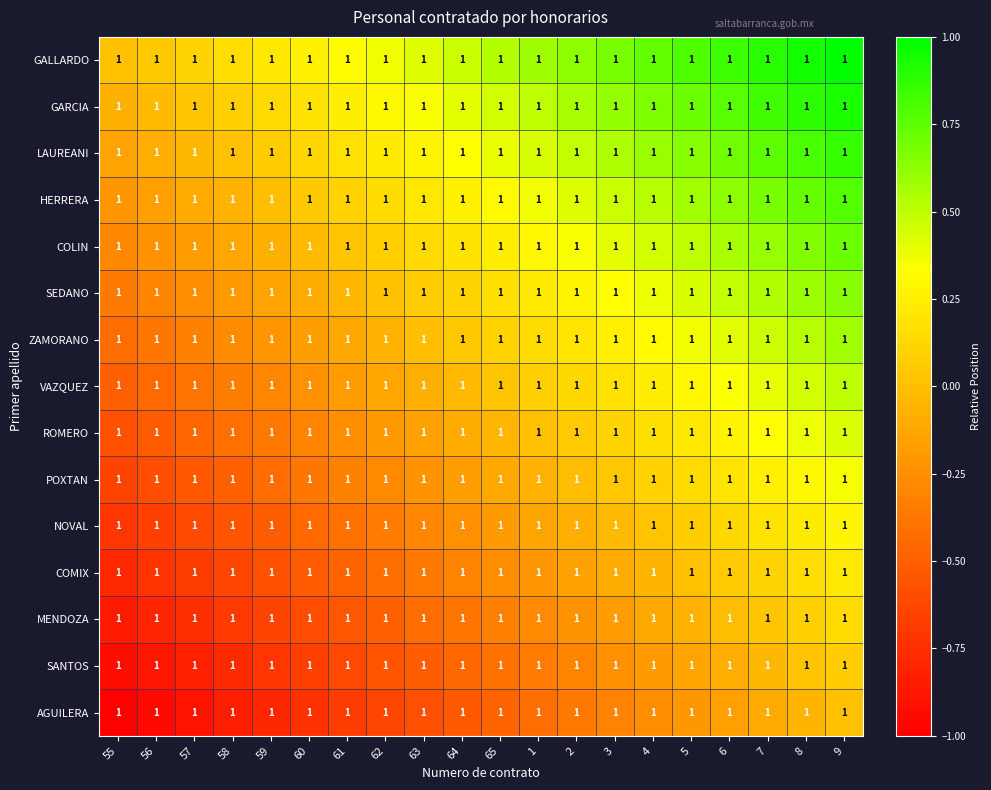

What is the total value across all series at 58?

-5.1